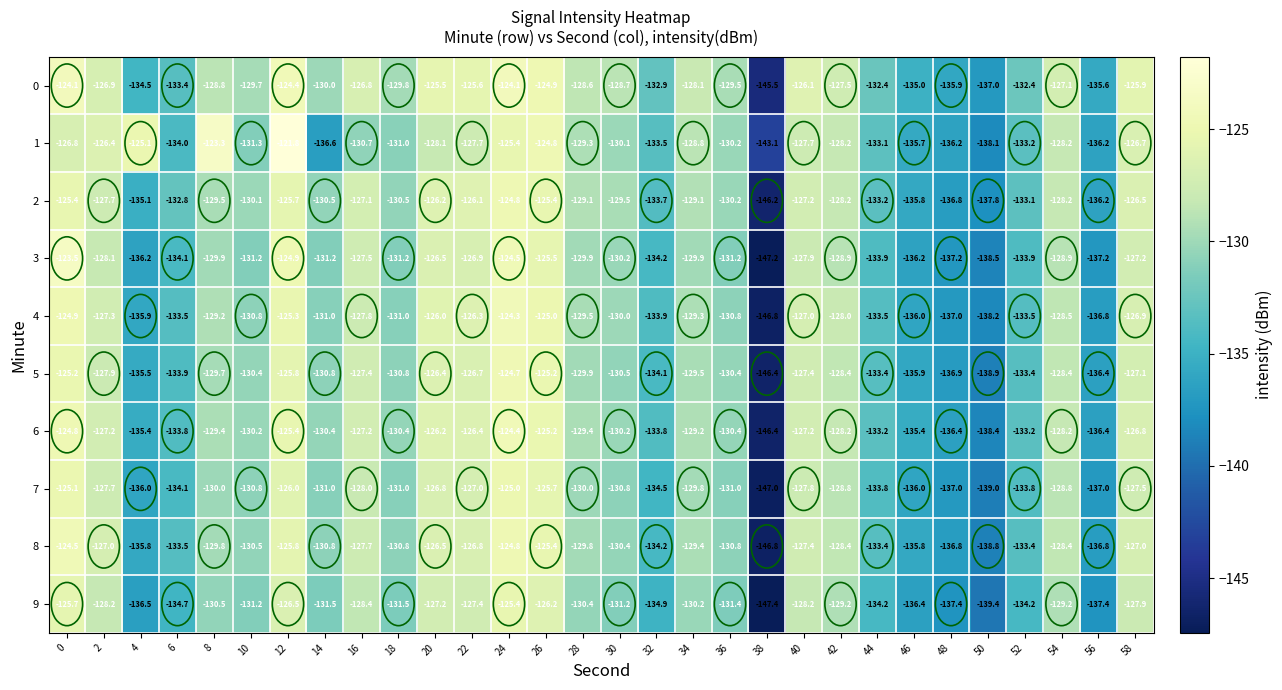

How many series are shown in this chart?

10